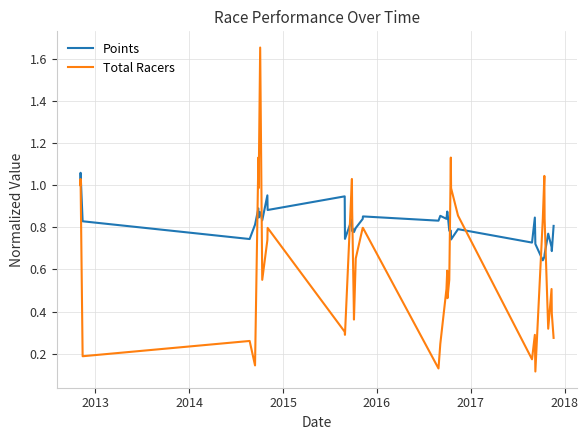

Which series has the widest spread of values?

Total Racers